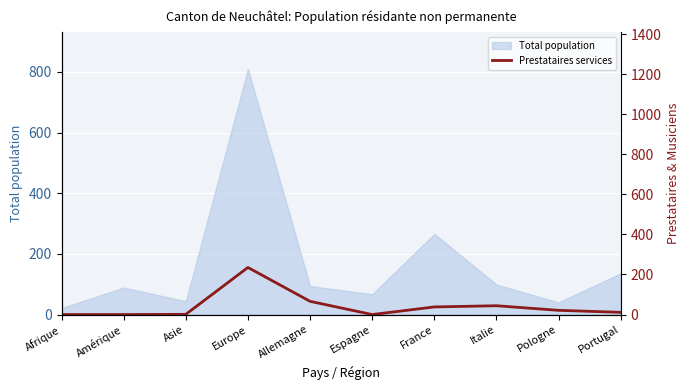

What is the value of the 7th point from the left?

38